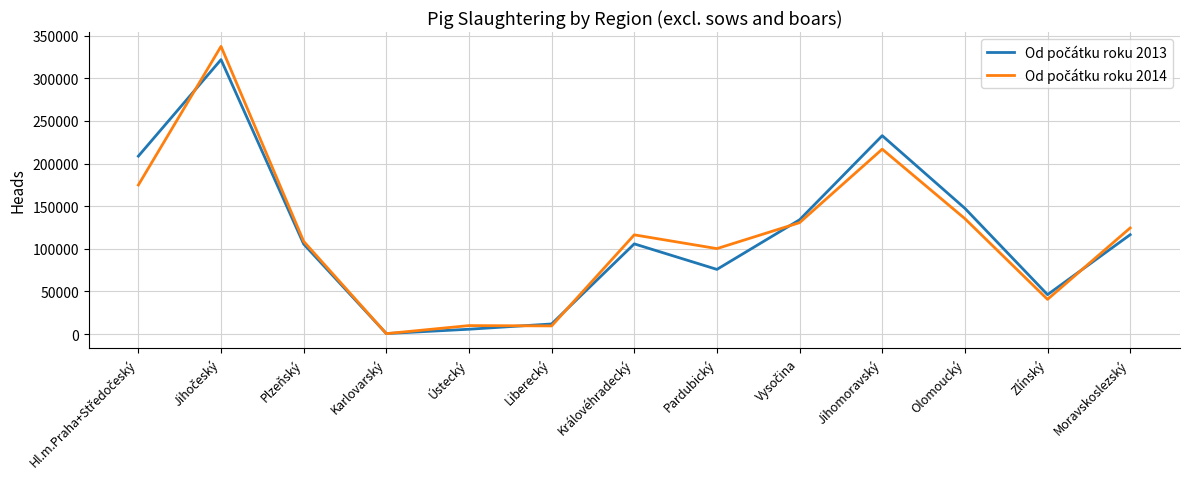

What is the total value across all series at Plzeňský?

214341